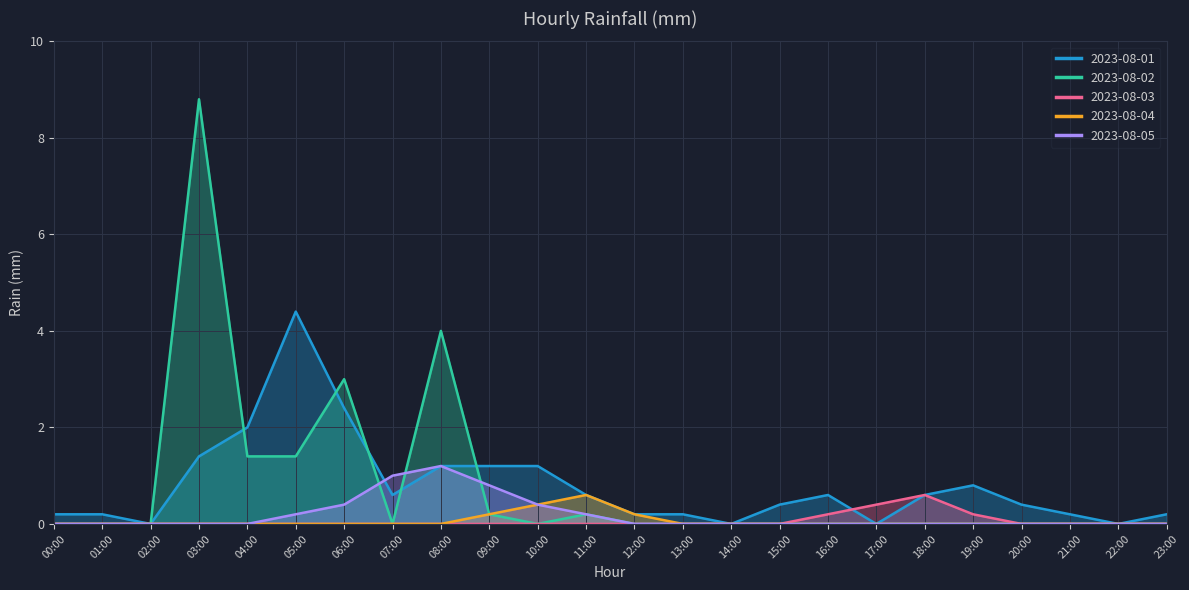

Count the number of categories in the chart.

24